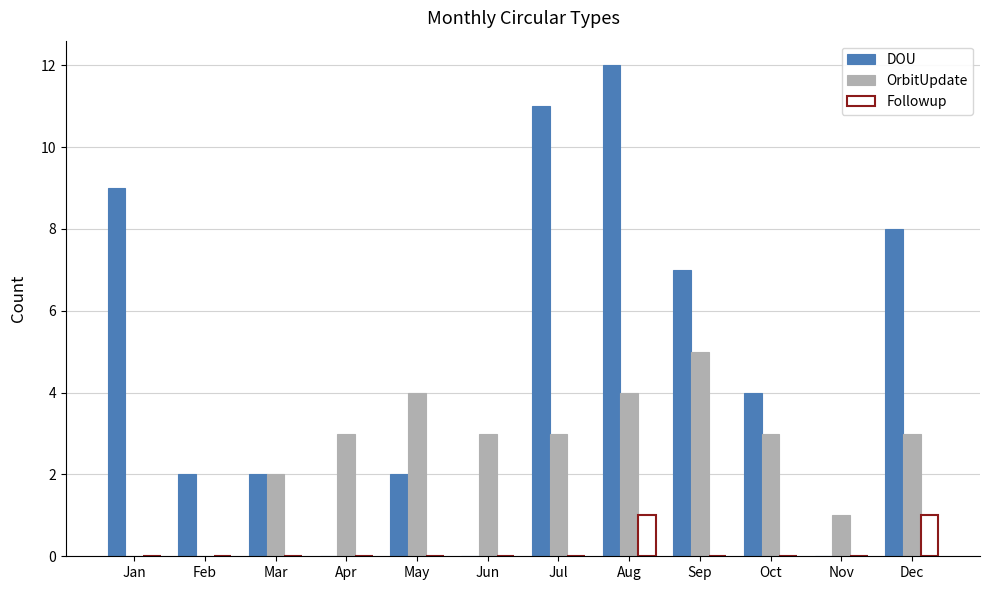

What is the sum of all OrbitUpdate values?

31